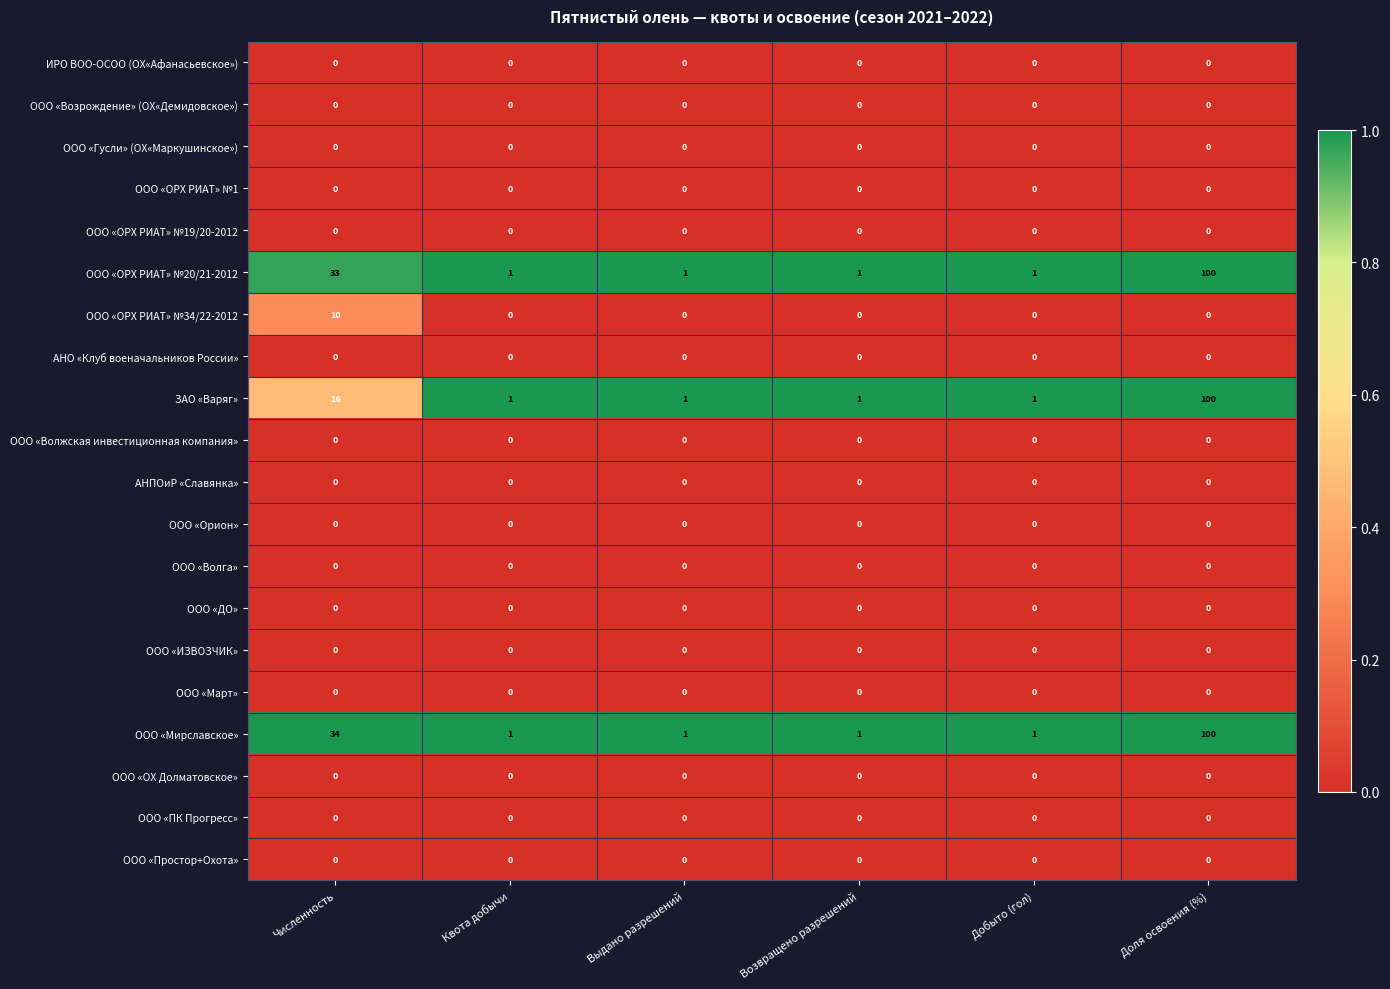

At which category is the sum across all series the highest?

Доля освоения (%)